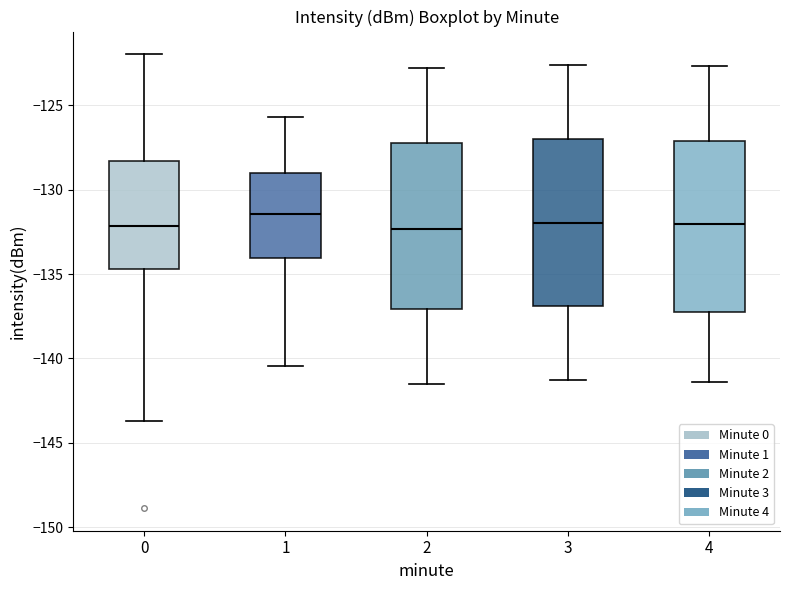

Where does the median line of the box at x = 4 sit on the y-axis? The values are not printed on the chart, so give them approximately, as read against the axis.

-132.0